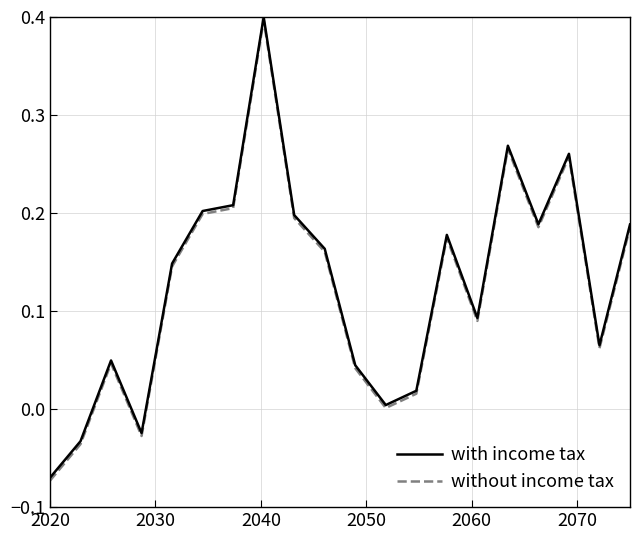

What is the highest value of the without income tax series?

0.4